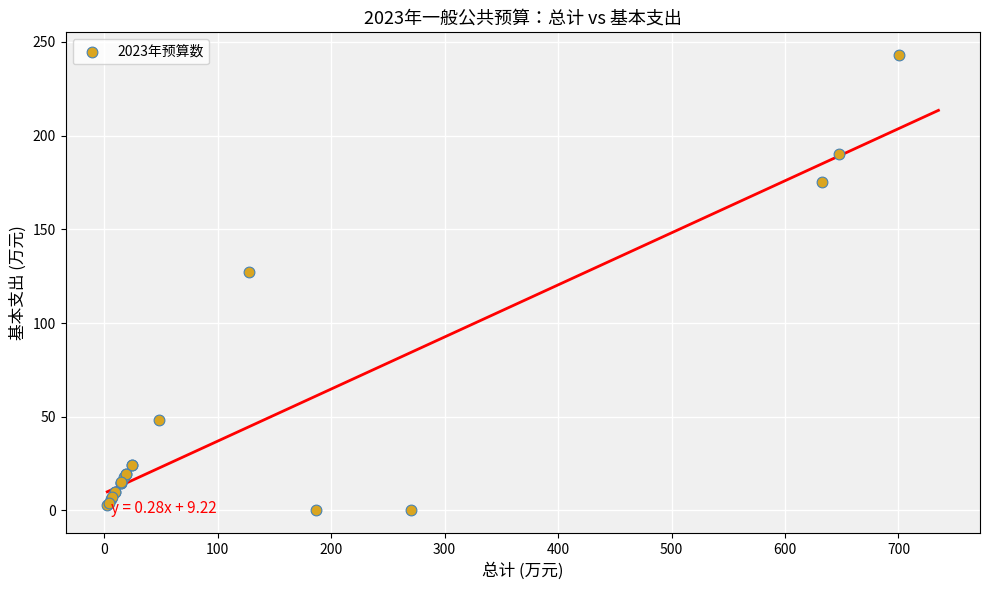

What Y value in the scatter plot is closest to 121?

127.2